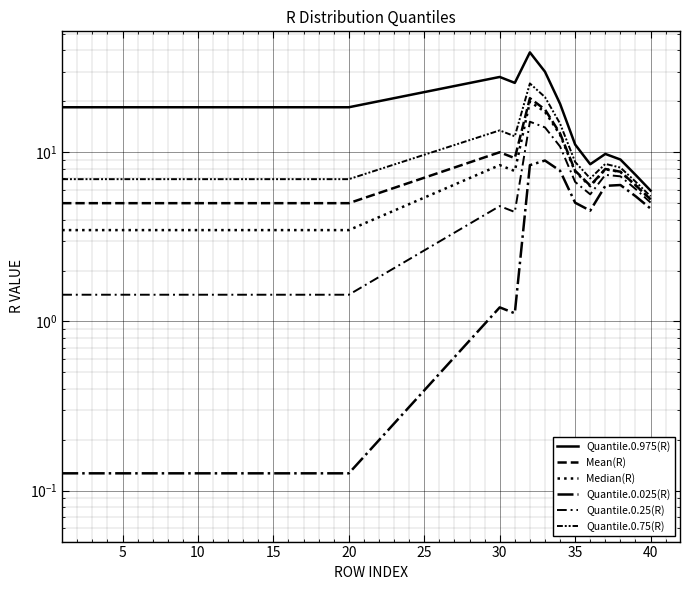

Is the value of Quantile.0.025(R) at 5 greater than the value of Quantile.0.975(R) at 26?

No